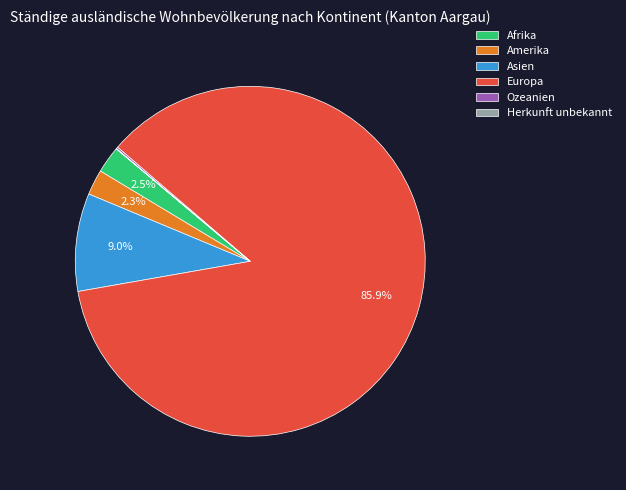

What is the majority slice?

Europa